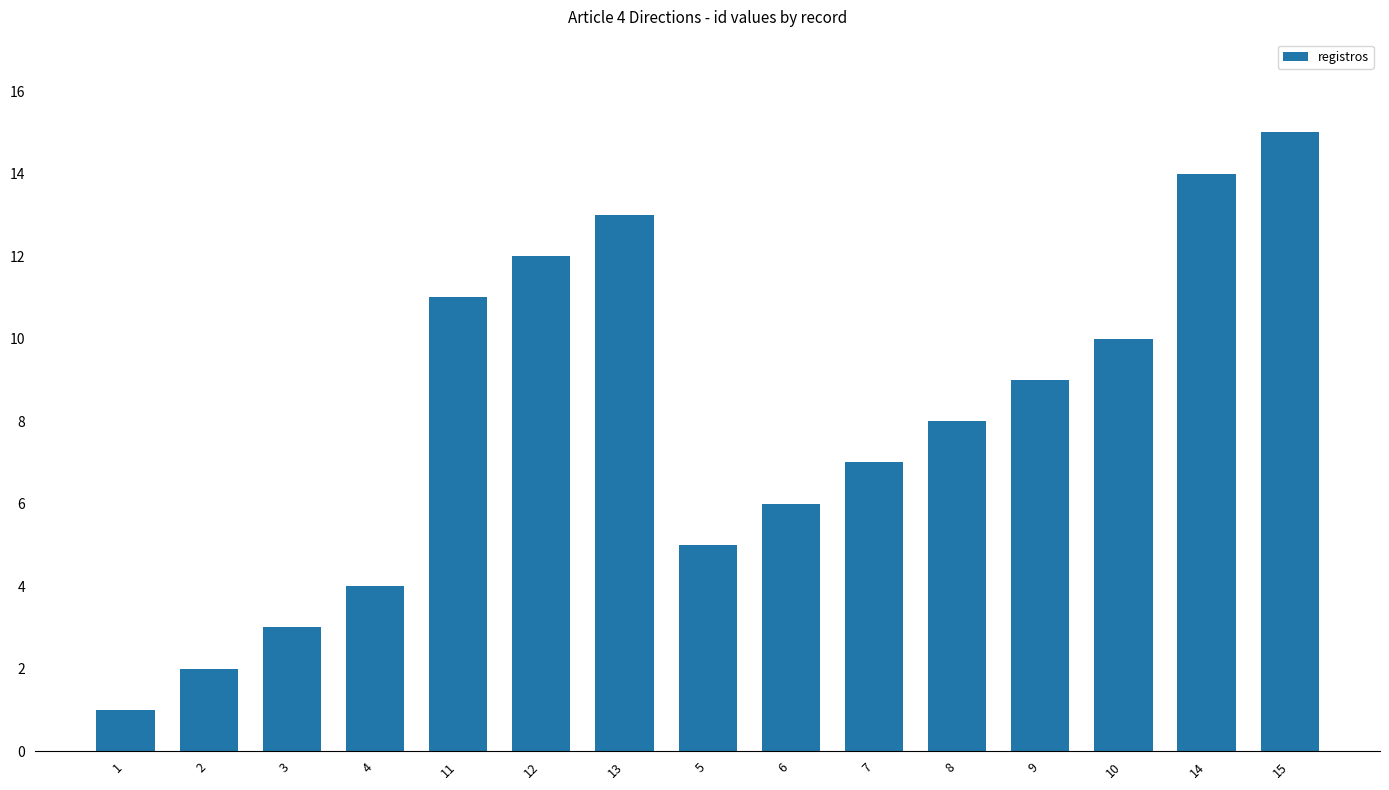

List the labels in order of value, smallest first.

1, 2, 3, 4, 5, 6, 7, 8, 9, 10, 11, 12, 13, 14, 15